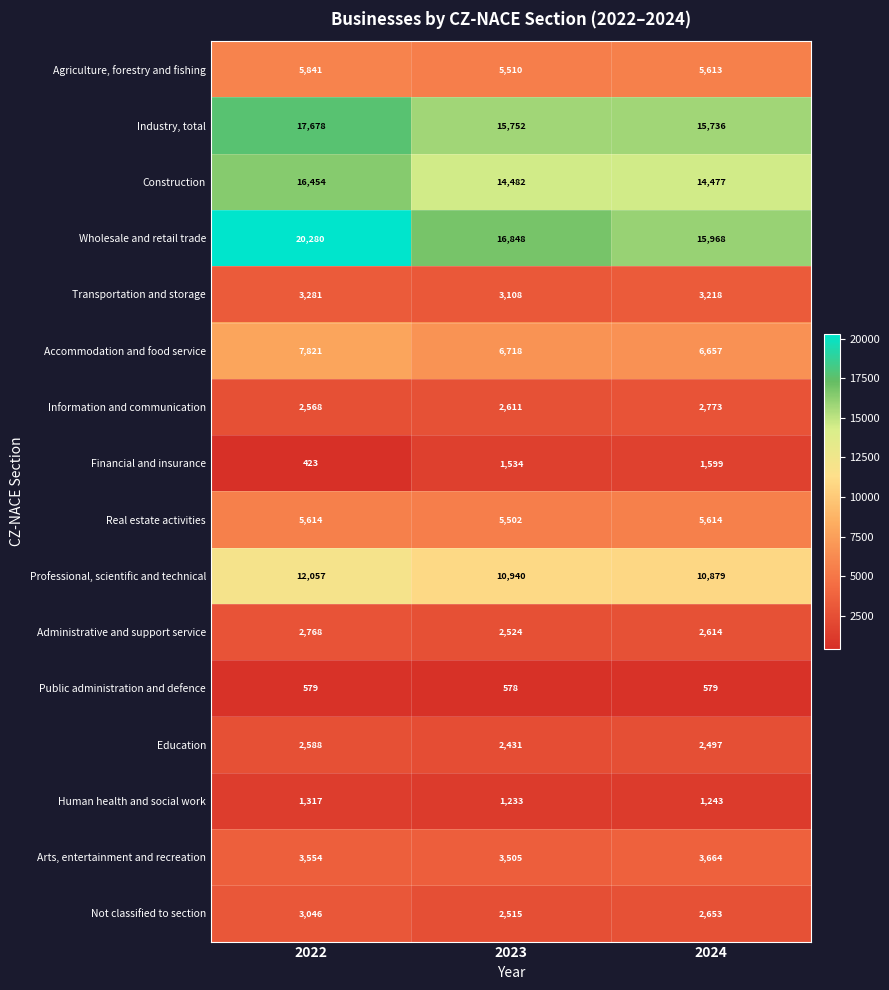

How many values in the Real estate activities series are below 5614?

1